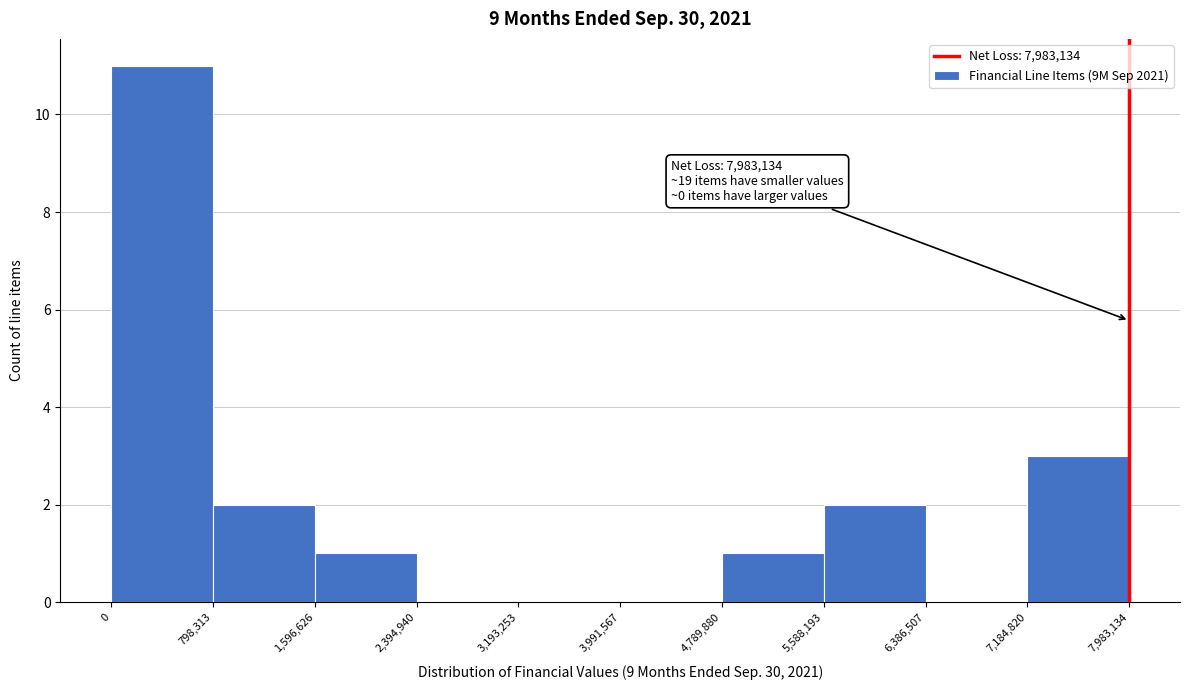

Which range on the x-axis has the tallest bar?

0 to 798,313